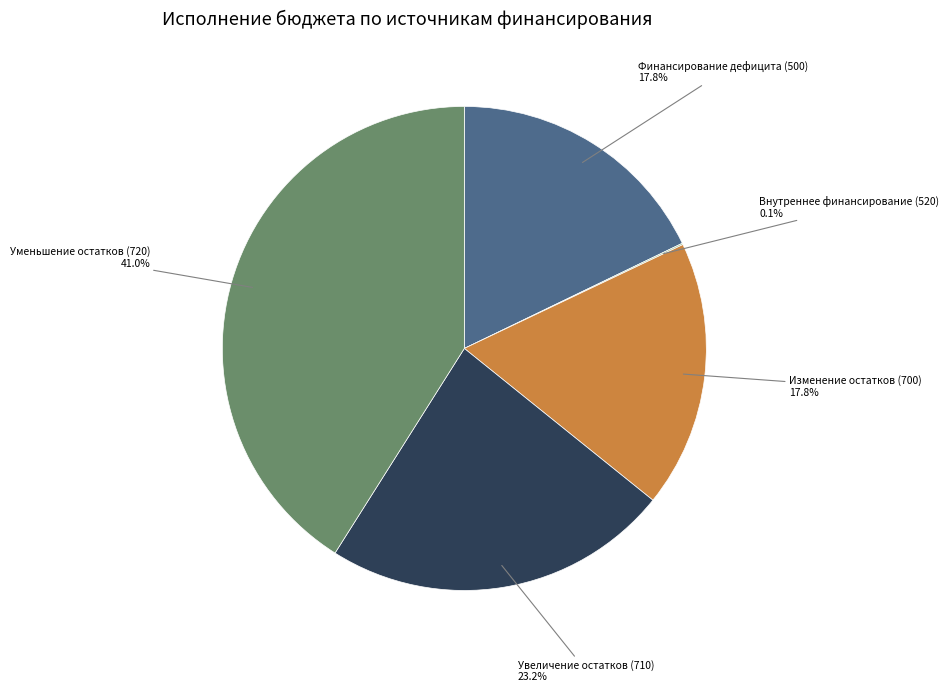

Does any single category account for the majority?

No